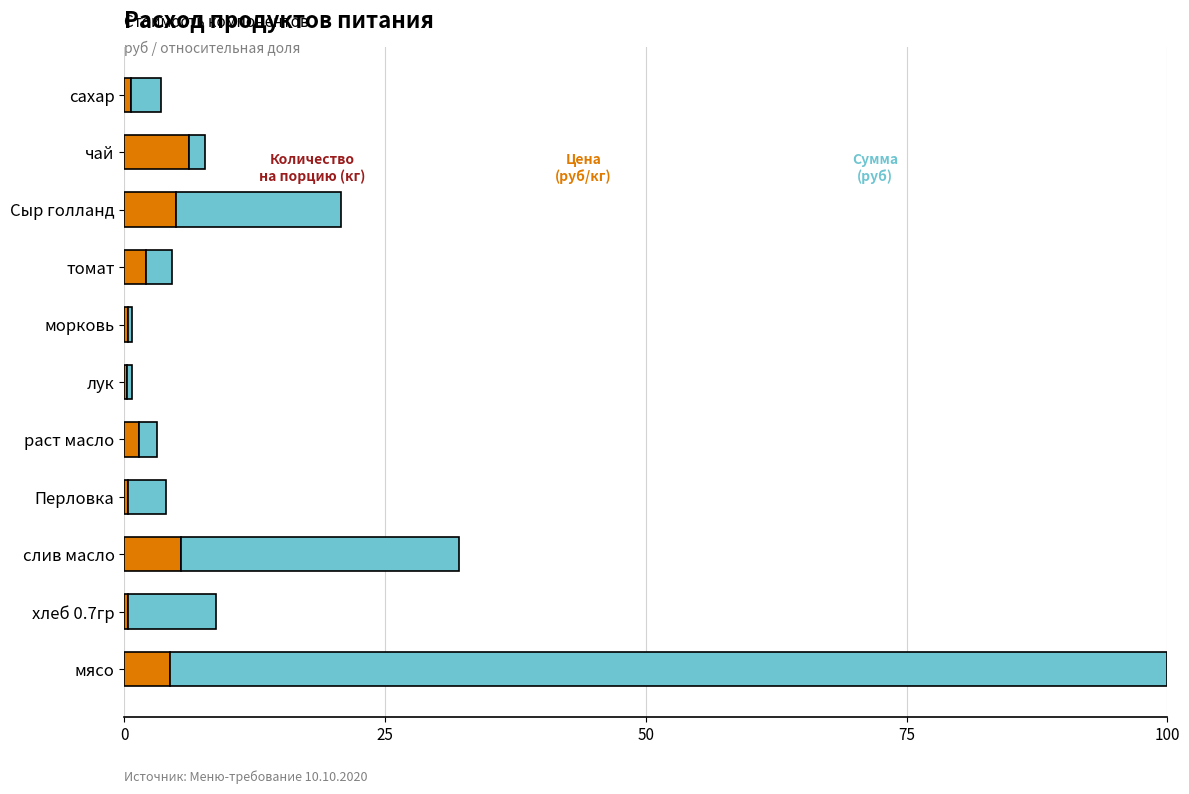

At which category is the sum across all series the highest?

мясо